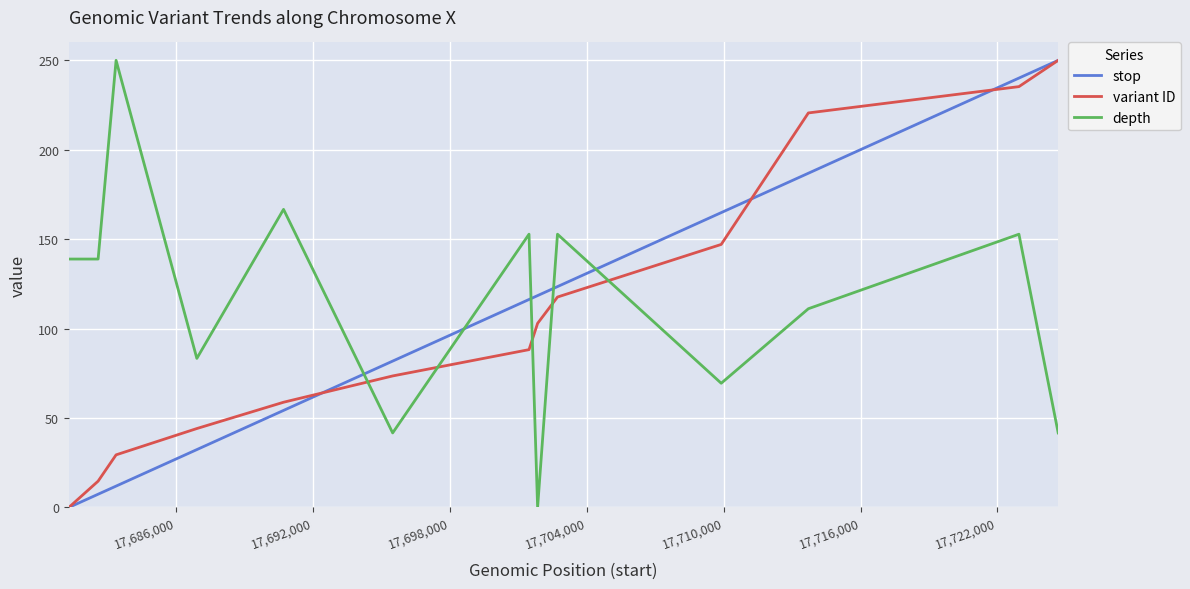

How many times do depth and stop cross each other?

5